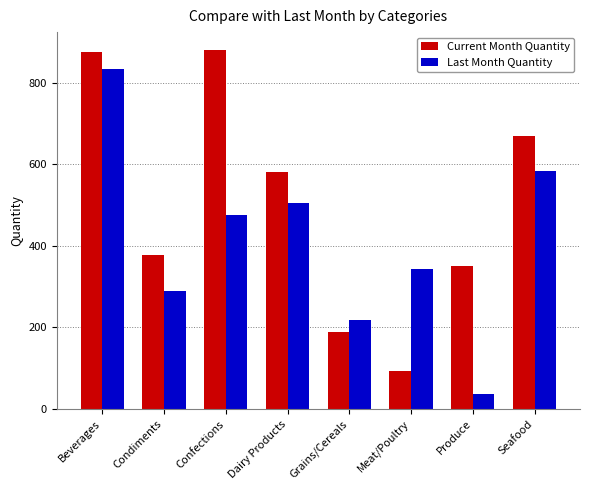

Which series changed the most between Condiments and Grains/Cereals?

Current Month Quantity